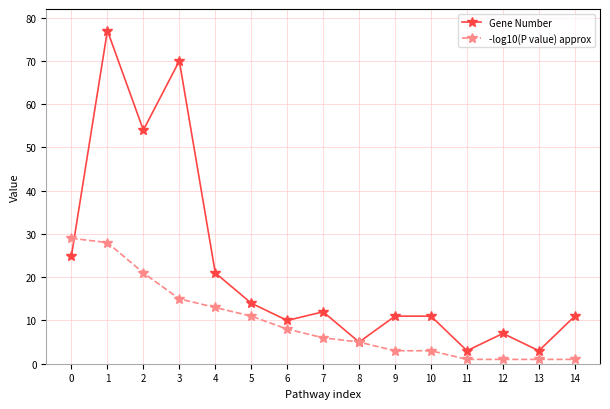

At which category does Gene Number reach its first local peak?

1